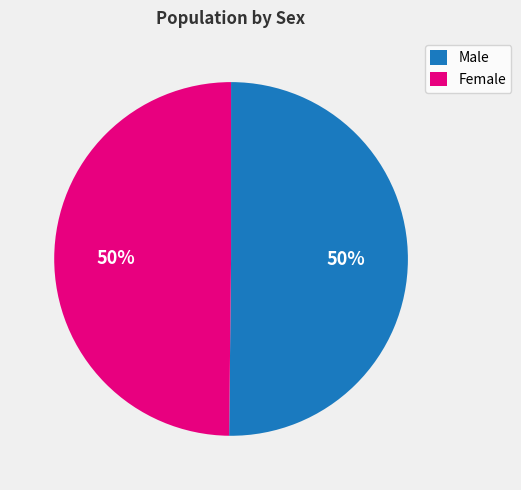

The Male slice represents 63% of the pie. True or false?

False